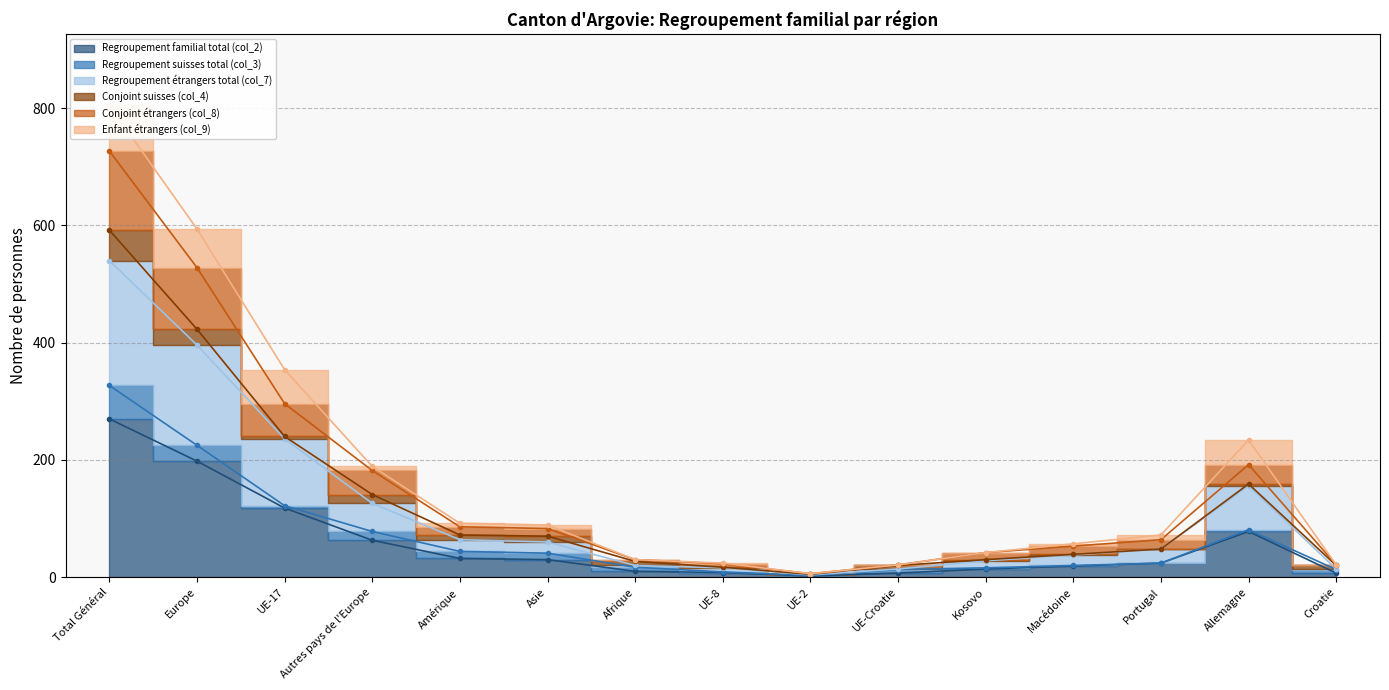

What is the average value of the Conjoint étrangers (col_8) series?

157